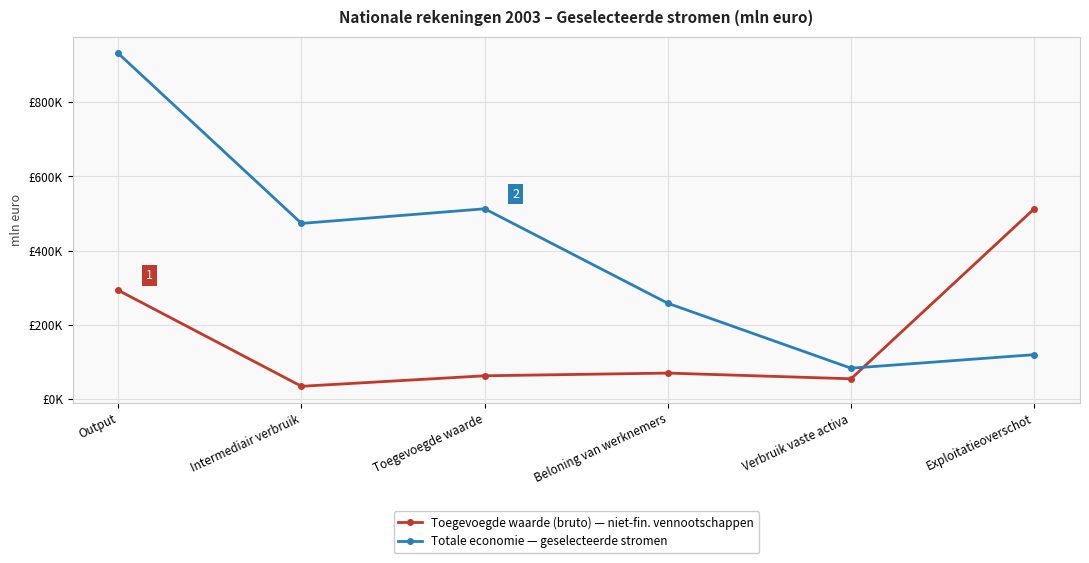

Reading left to right, extract all data points from this chart.

Toegevoegde waarde (bruto): Output=292824	Intermediair verbruik=33918	Toegevoegde waarde=62289	Beloning van werknemers=69585	Verbruik vaste activa=54194	Exploitatieoverschot=512810
Totale economie: Output=931903	Intermediair verbruik=473287	Toegevoegde waarde=512810	Beloning van werknemers=257855	Verbruik vaste activa=82760	Exploitatieoverschot=119301